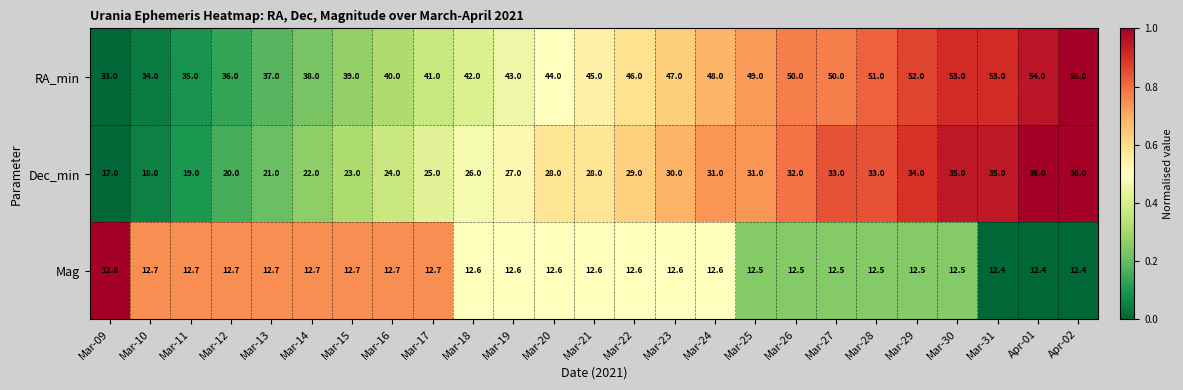

Which series has the widest spread of values?

RA_min